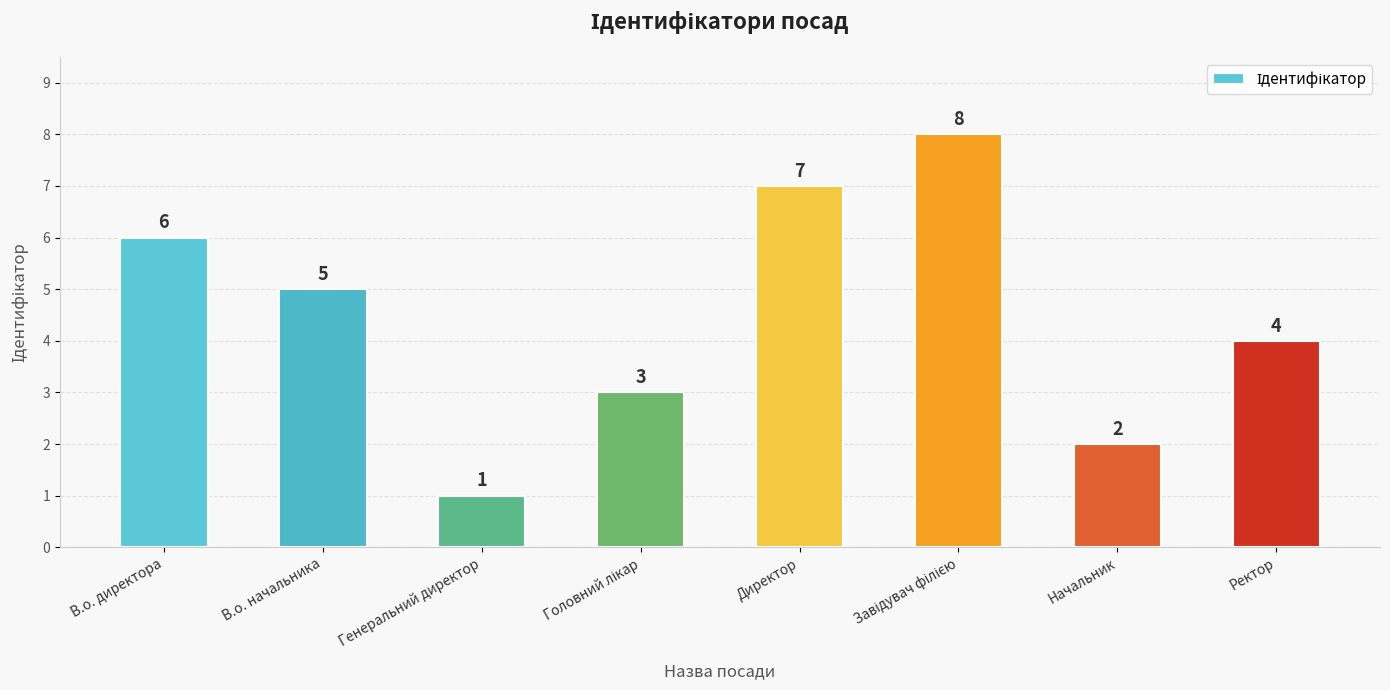

The chart shows a value of 0 at Генеральний директор. True or false?

False